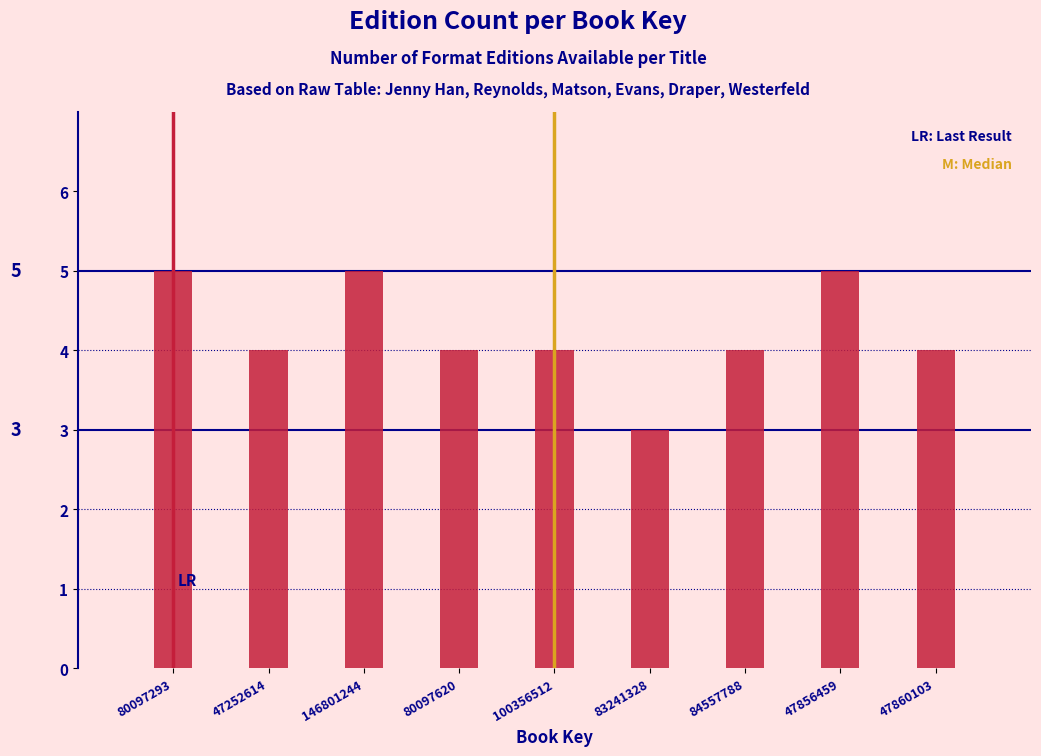

Reading left to right, list all the values displayed in this chart.

5	4	5	4	4	3	4	5	4